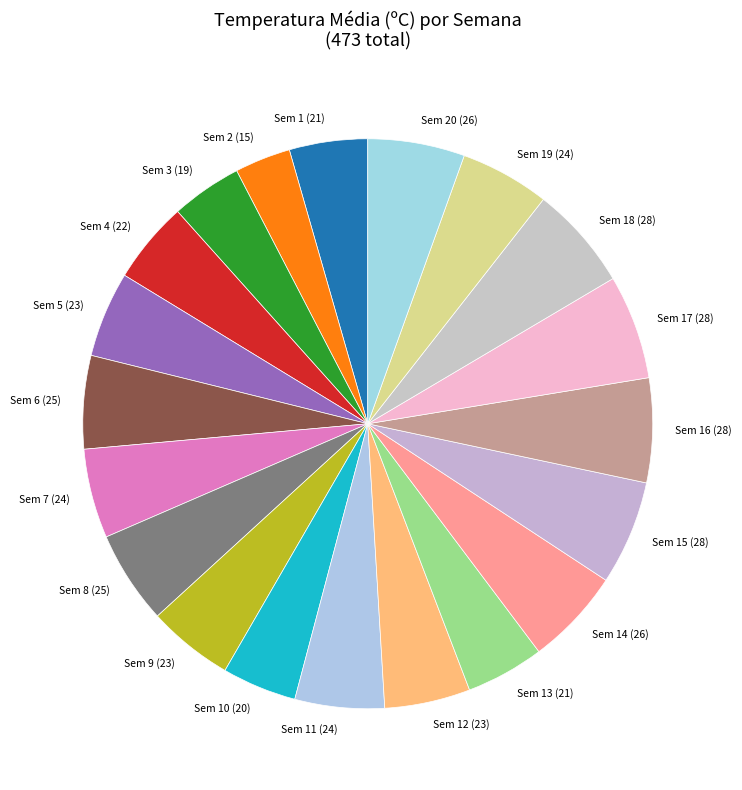

True or false: Sem 18 (28) accounts for 1% of the total.

False